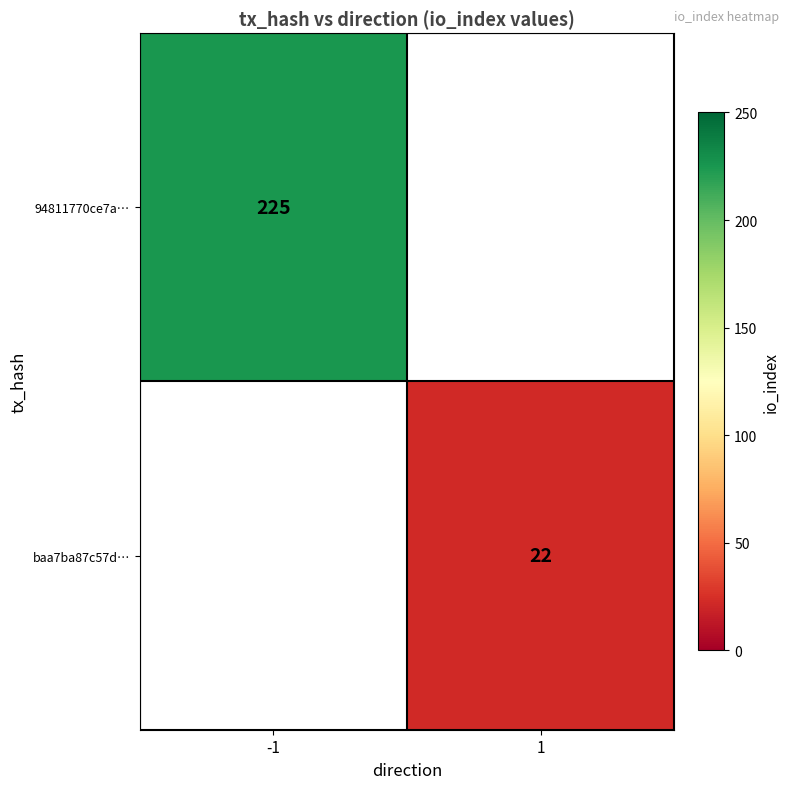

Which label corresponds to the largest value in the chart?

-1